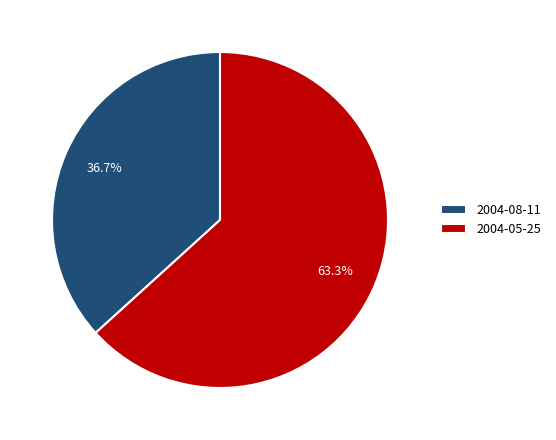

True or false: 2004-05-25 accounts for 72% of the total.

False